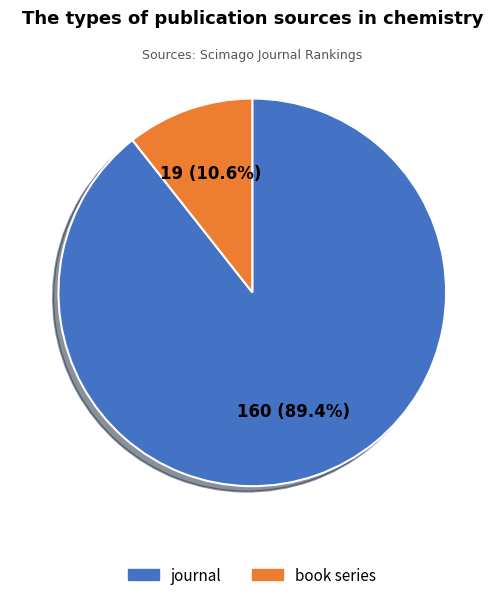

Is it true that book series is 11% of the pie?

True